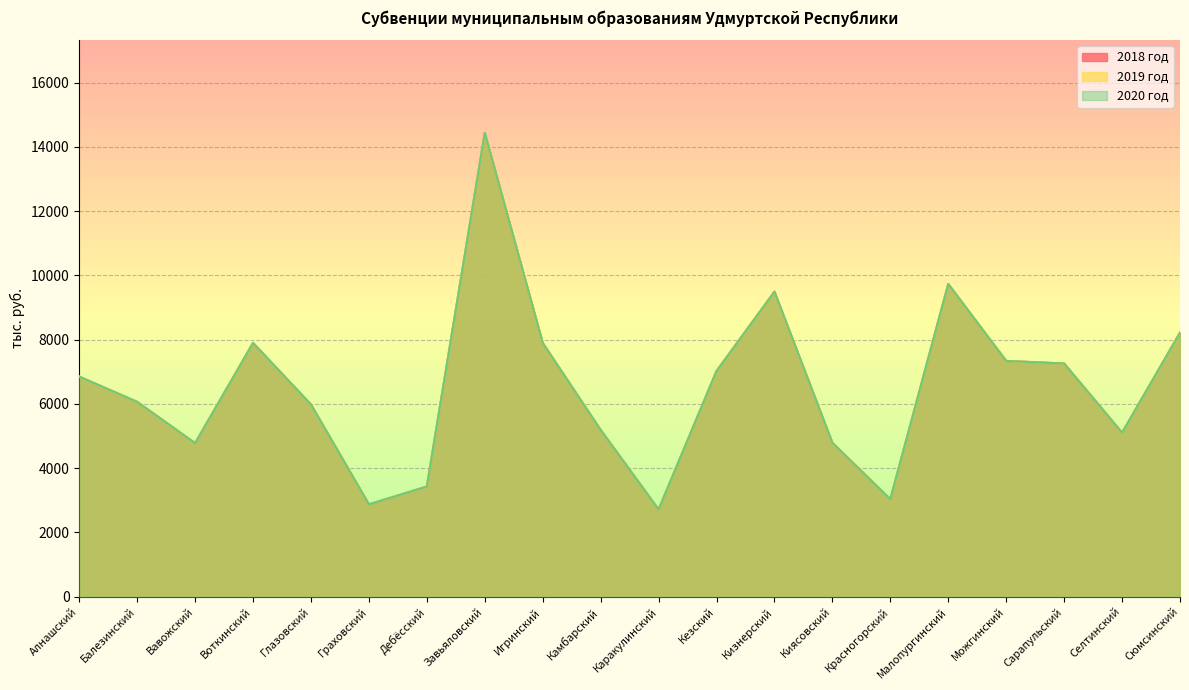

Reading right to left, list all the values displayed in this chart.

2018 год: 8218.0	5104.7	7258.2	7338.3	9733.6	3035.3	4788.8	9493.7	7024.3	2715.4	5190.7	7898.1	14434.5	3429.1	2875.4	5982.5	7898.1	4778.9	6064.5	6850.4
2019 год: 8218.0	5104.7	7258.2	7338.3	9733.6	3035.3	4788.8	9493.7	7024.3	2715.4	5190.7	7898.1	14434.5	3429.1	2875.4	5982.5	7898.1	4778.9	6064.5	6850.4
2020 год: 8218.0	5104.7	7258.2	7338.3	9733.6	3035.3	4788.8	9493.7	7024.3	2715.4	5190.7	7898.1	14434.5	3429.1	2875.4	5982.5	7898.1	4778.9	6064.5	6850.4